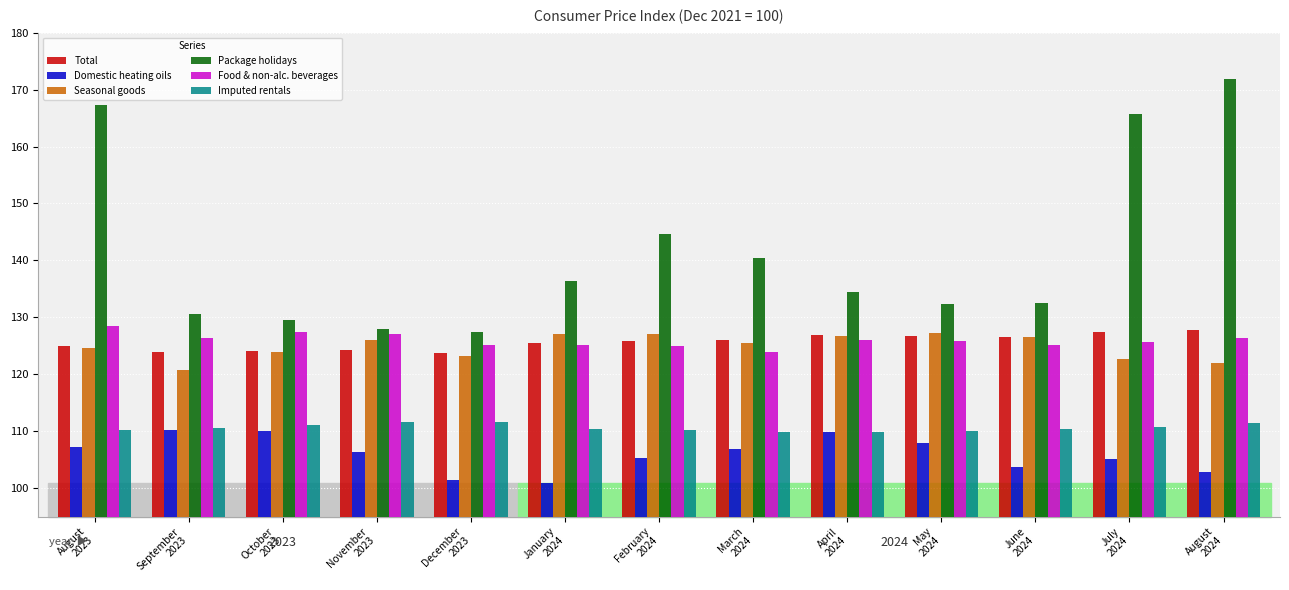

At which label does Package holidays reach its minimum?

December
2023